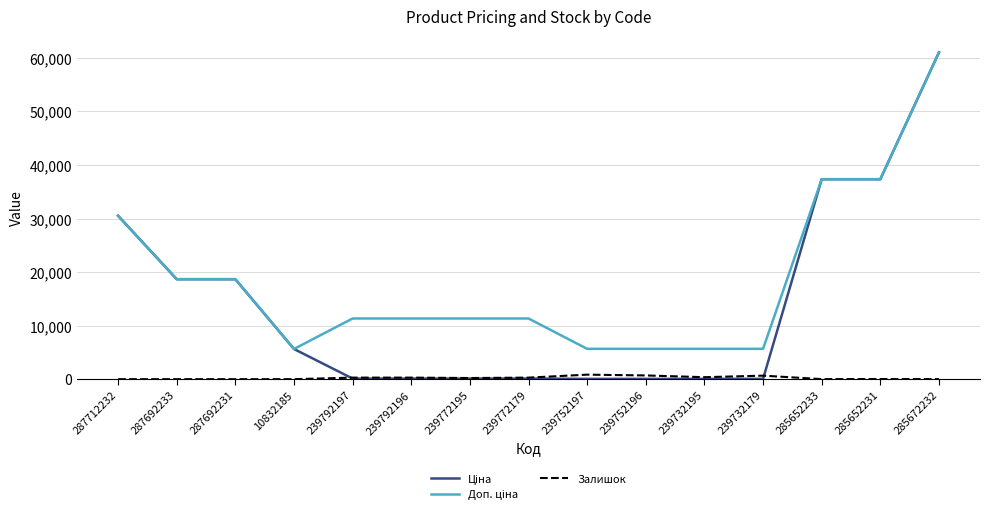

What is the maximum value shown in the chart?

61024.7